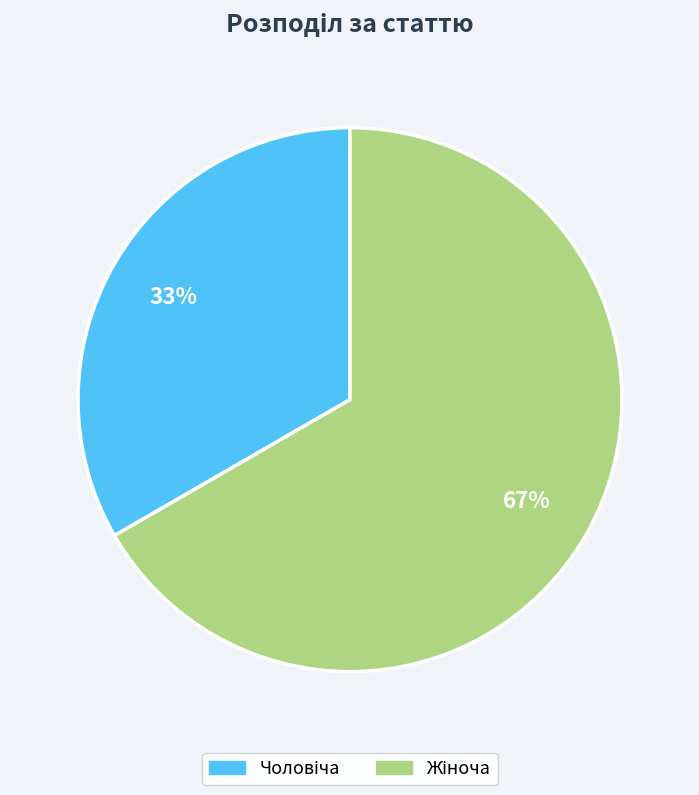

Is there any slice that represents more than half of the pie?

Yes